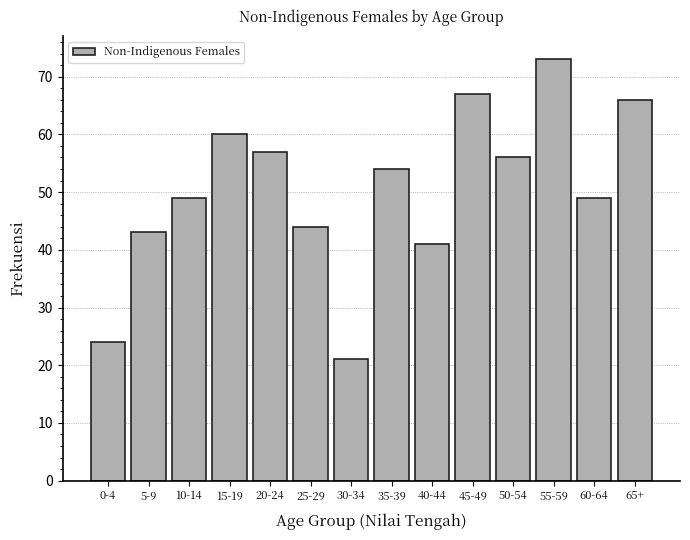

Reading left to right, list all the values displayed in this chart.

24	43	49	60	57	44	21	54	41	67	56	73	49	66